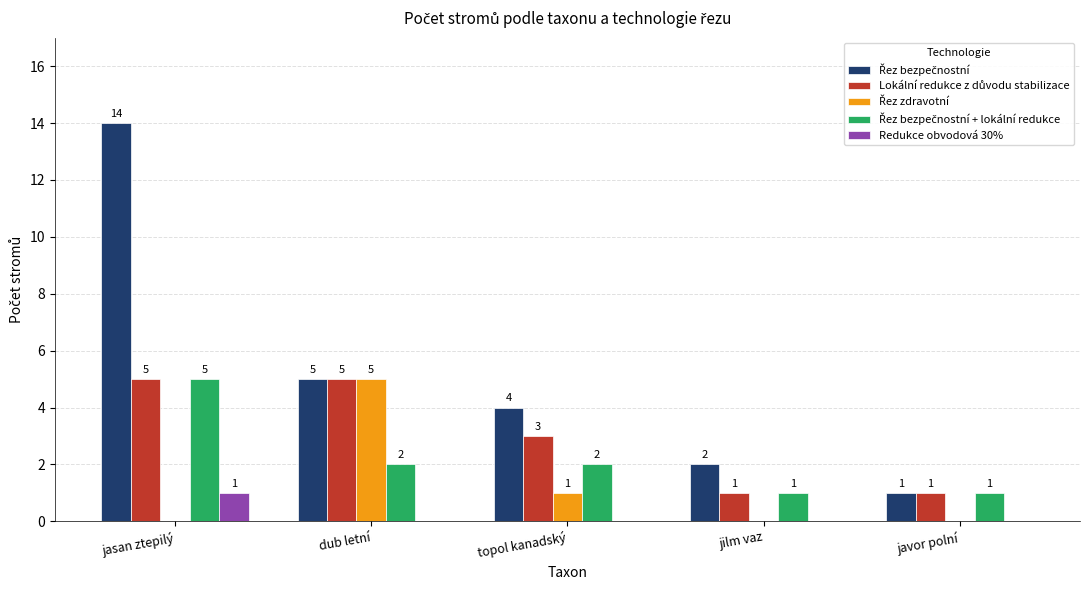

The value of Redukce obvodová 30% at javor polní is 0. True or false?

True